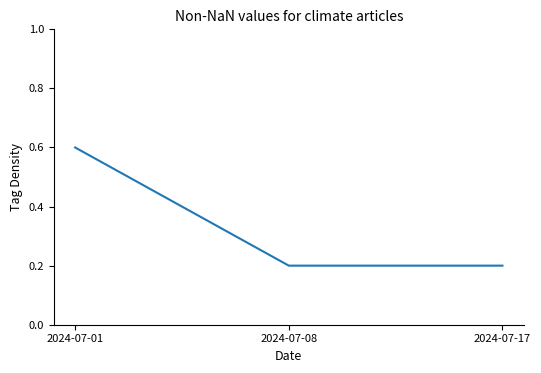

Between 2024-07-08 and 2024-07-01, which is larger?

2024-07-01